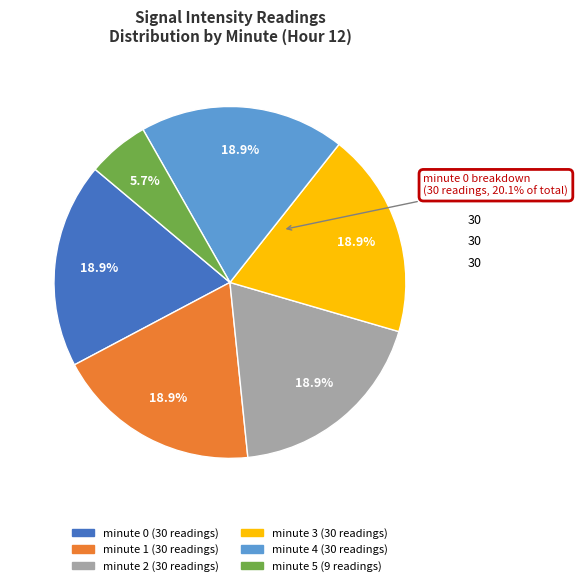

To the nearest percent, what is the difference between the largest and smallest slice percentages?

13%